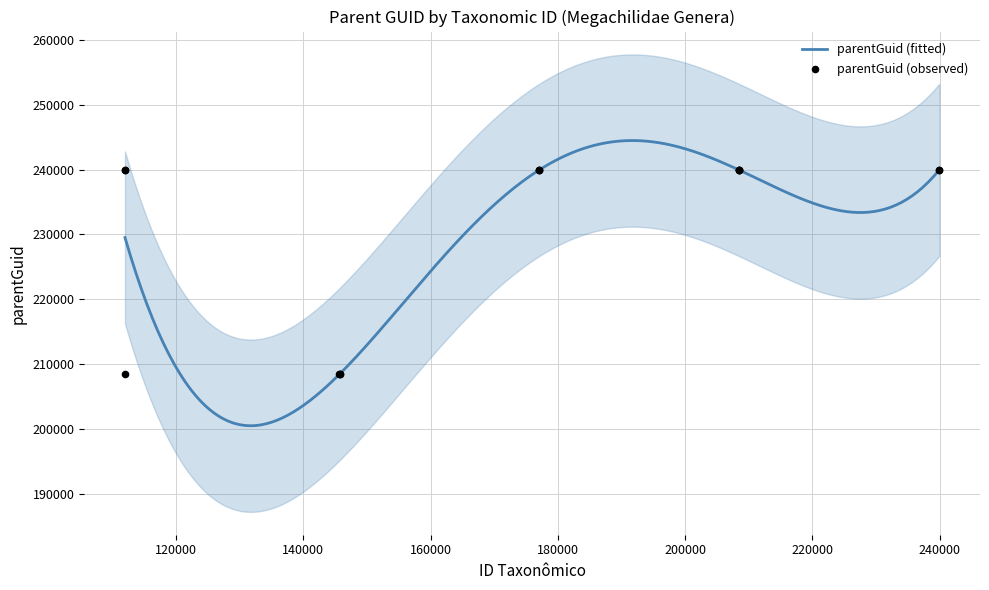

Approximately how many times larger is the value at 208429 compared to 145682?

1.2